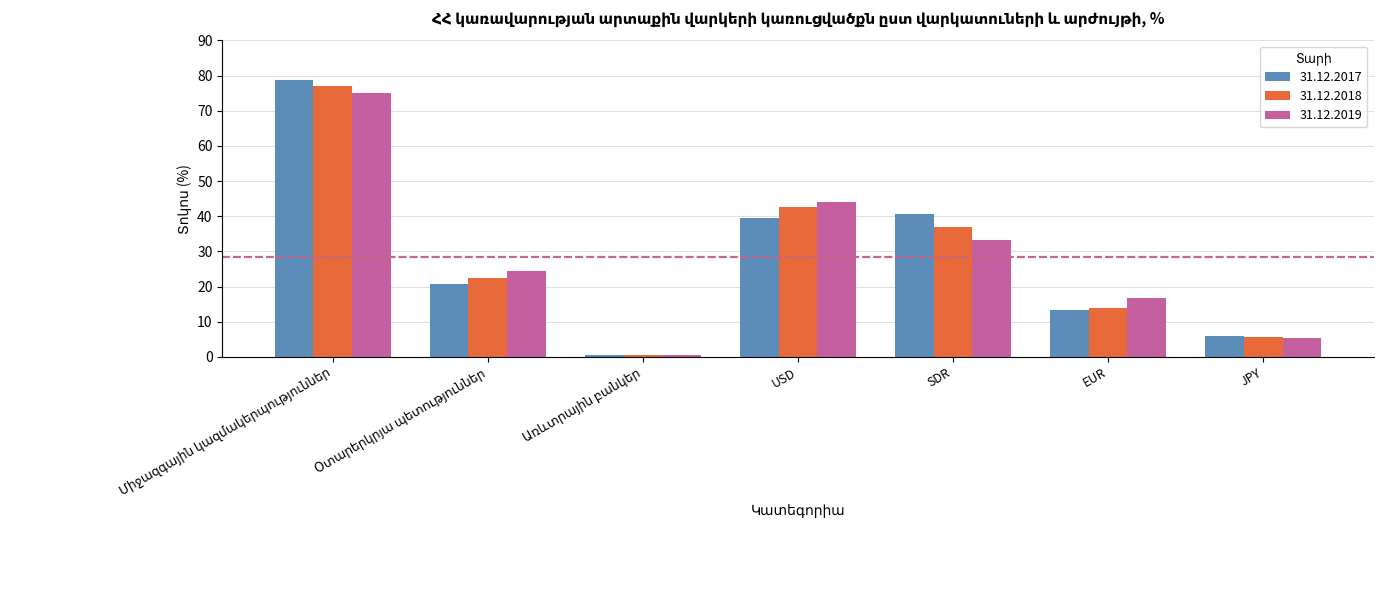

What is the difference between the second highest and second lowest values in the 31.12.2019 series?

38.9